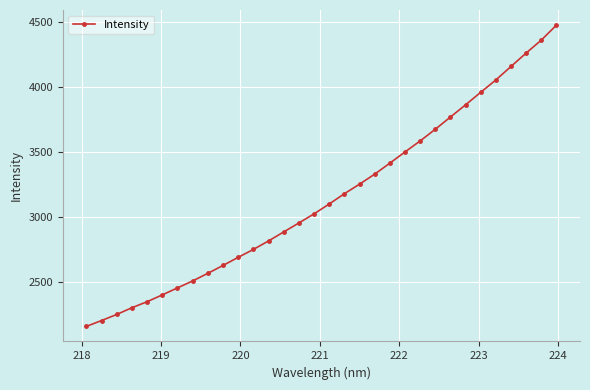

What is the greatest value displayed?

4476.3